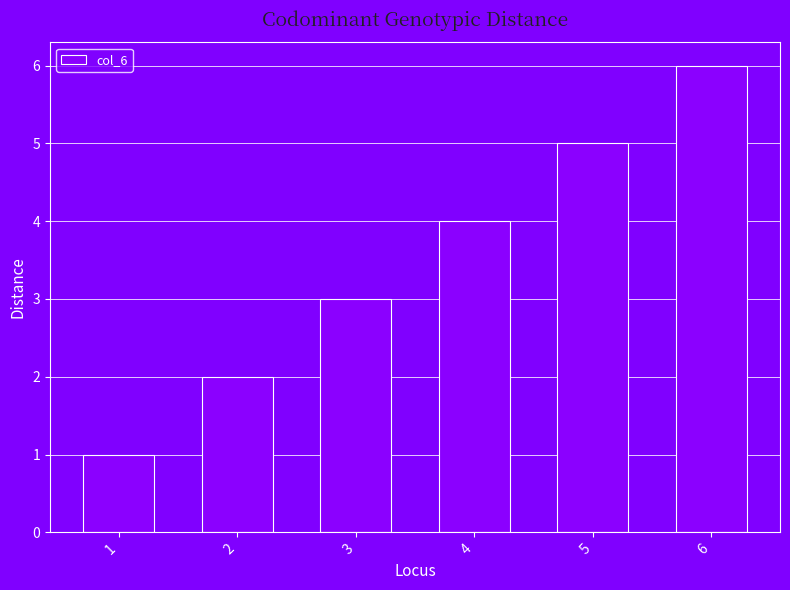

What is the difference between the maximum and minimum values?

5